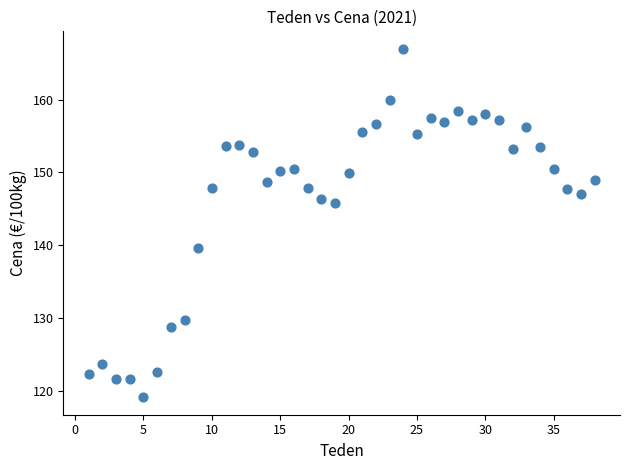

What is the range of X values (max minus min)?

37.0